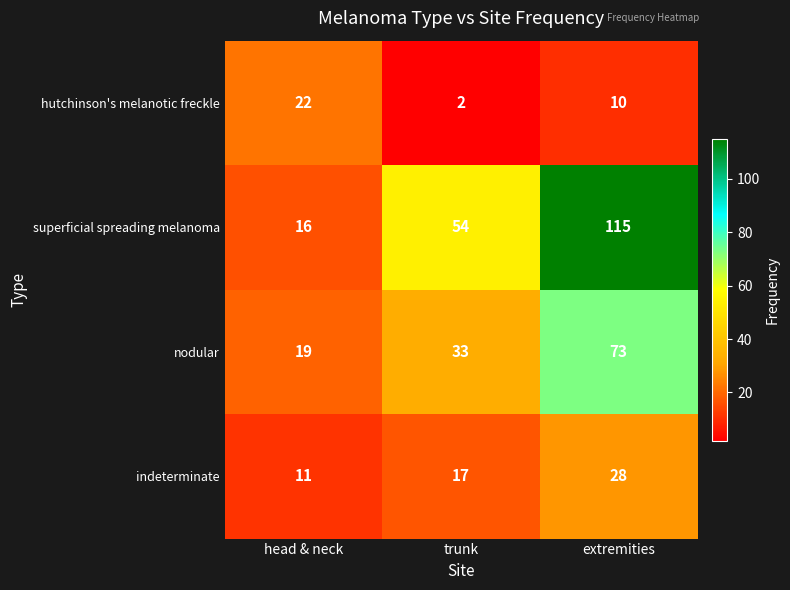

At which label does hutchinson's melanotic freckle first exceed 10?

head & neck